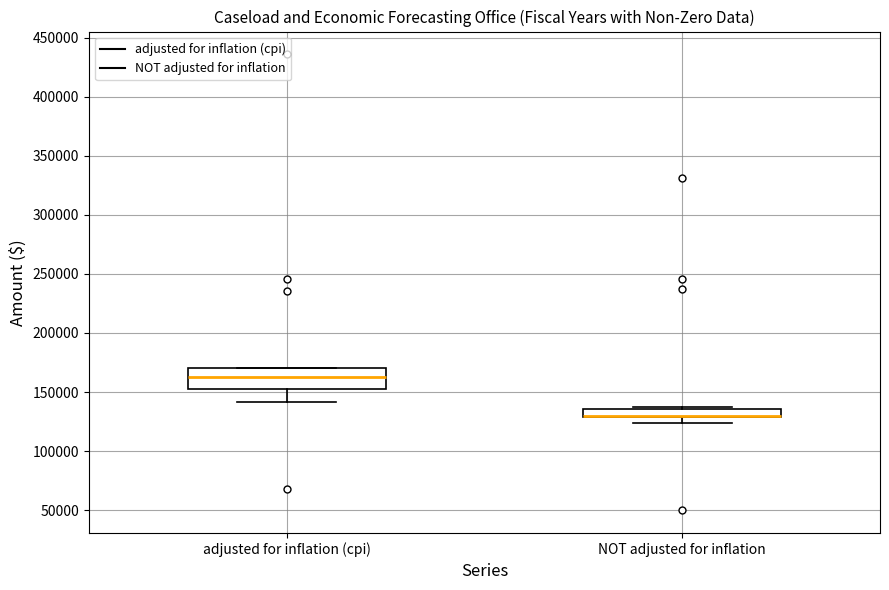

Where does the lower whisker of the box for adjusted for inflation (cpi) end on the y-axis? The values are not printed on the chart, so give them approximately, as read against the axis.

140000